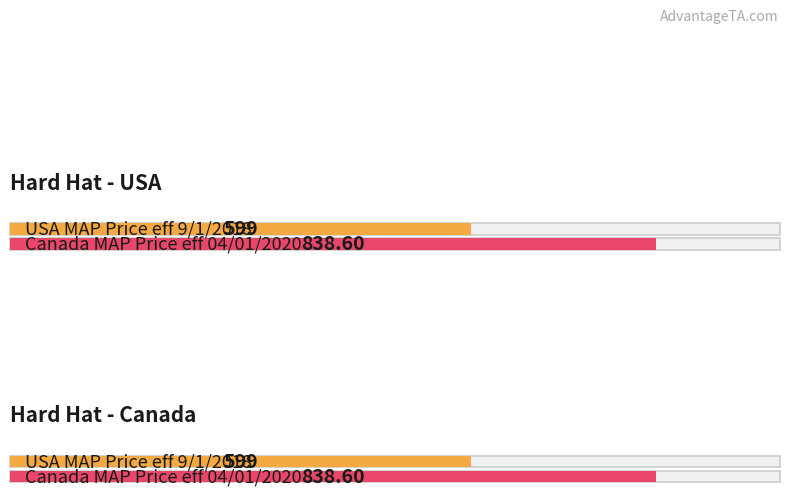

What is the value of the USA MAP Price bar at the 9th from the left?

599.0